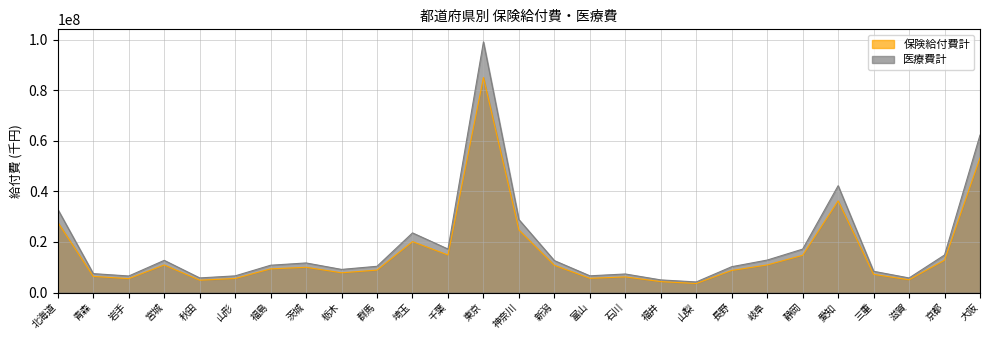

At which category does 医療費計 reach its first local valley?

岩手